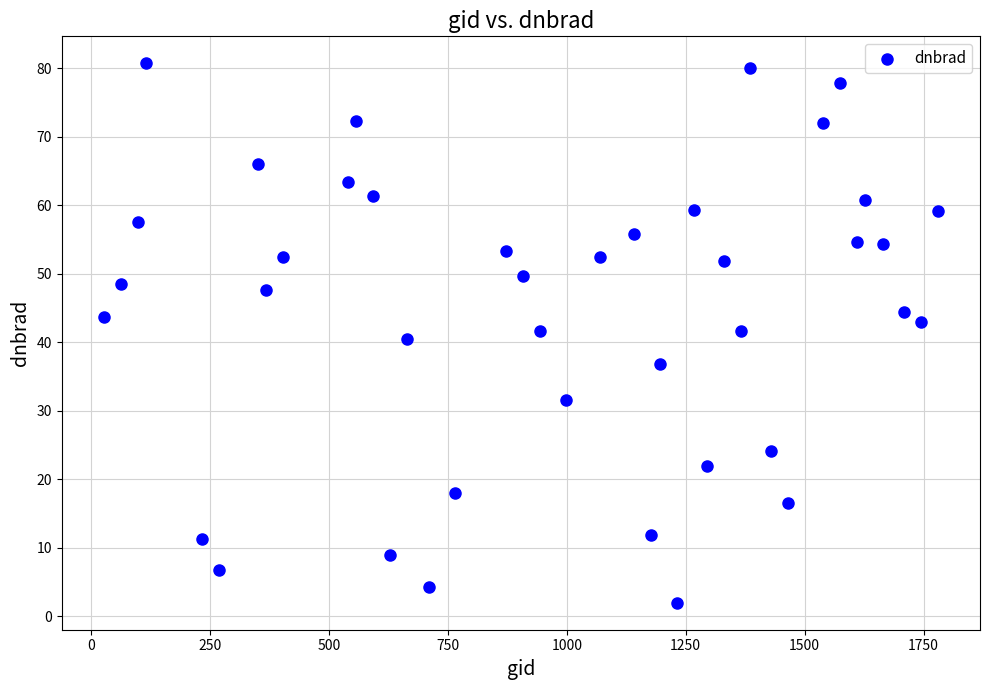

What is the range of X values (max minus min)?

1755.0